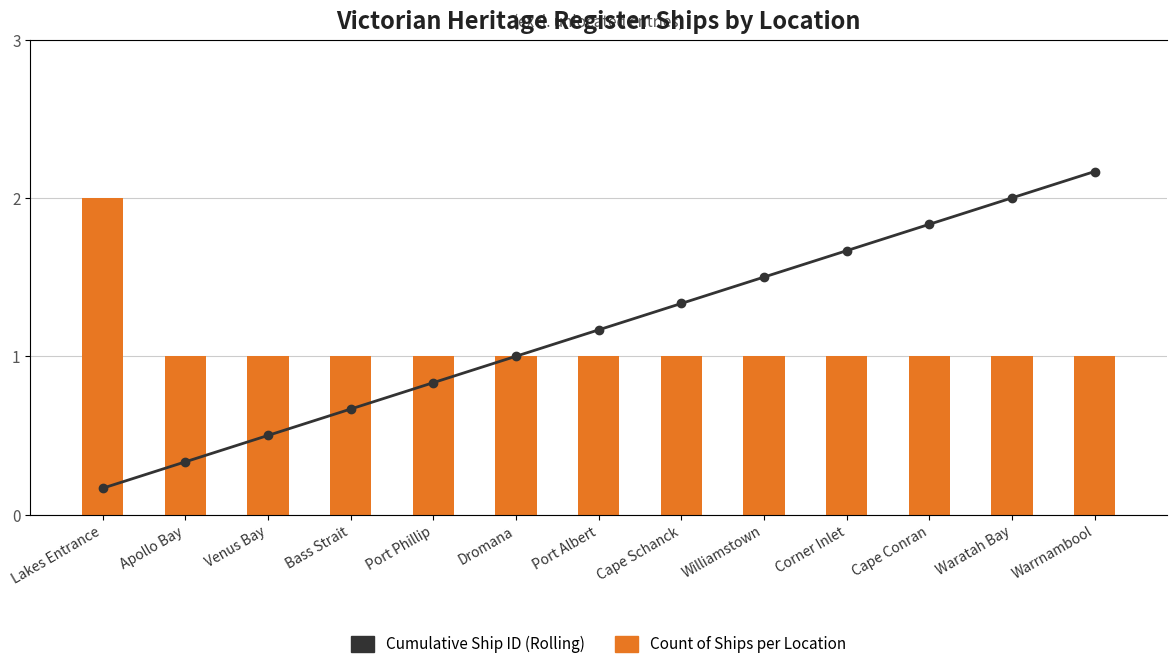

How many data points does each series have?

13